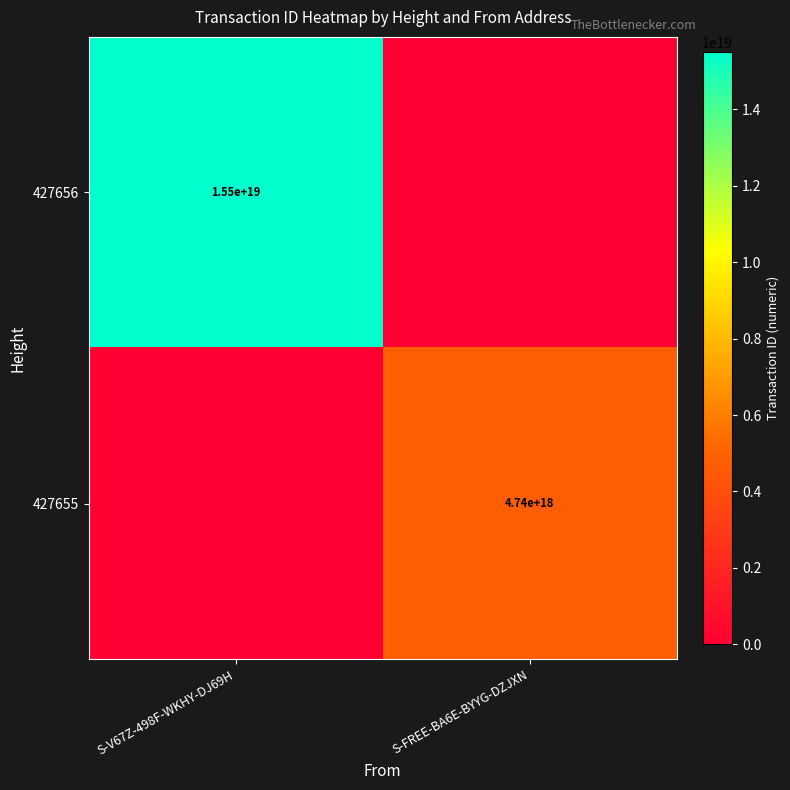

What is the maximum value shown in the chart?

15505126361740296192